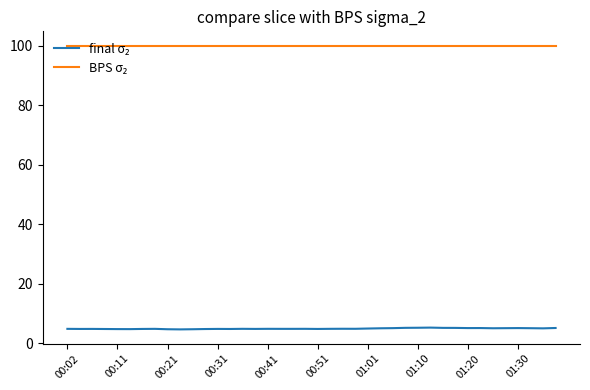

What is the minimum value shown in the chart?

4.7